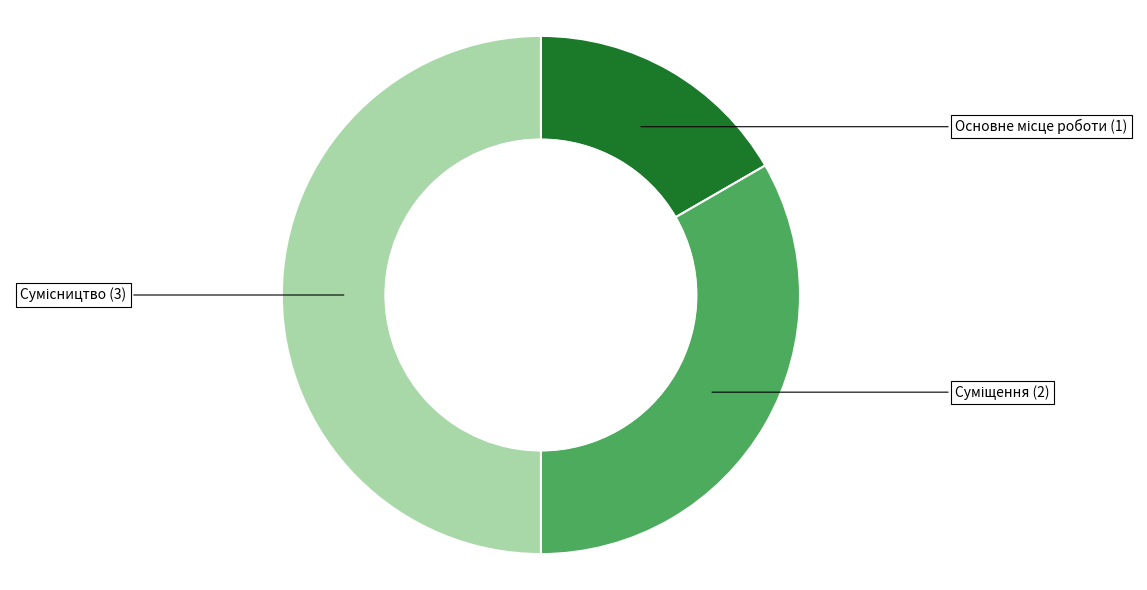

What portion of the pie excludes Основне місце роботи?

83.3%